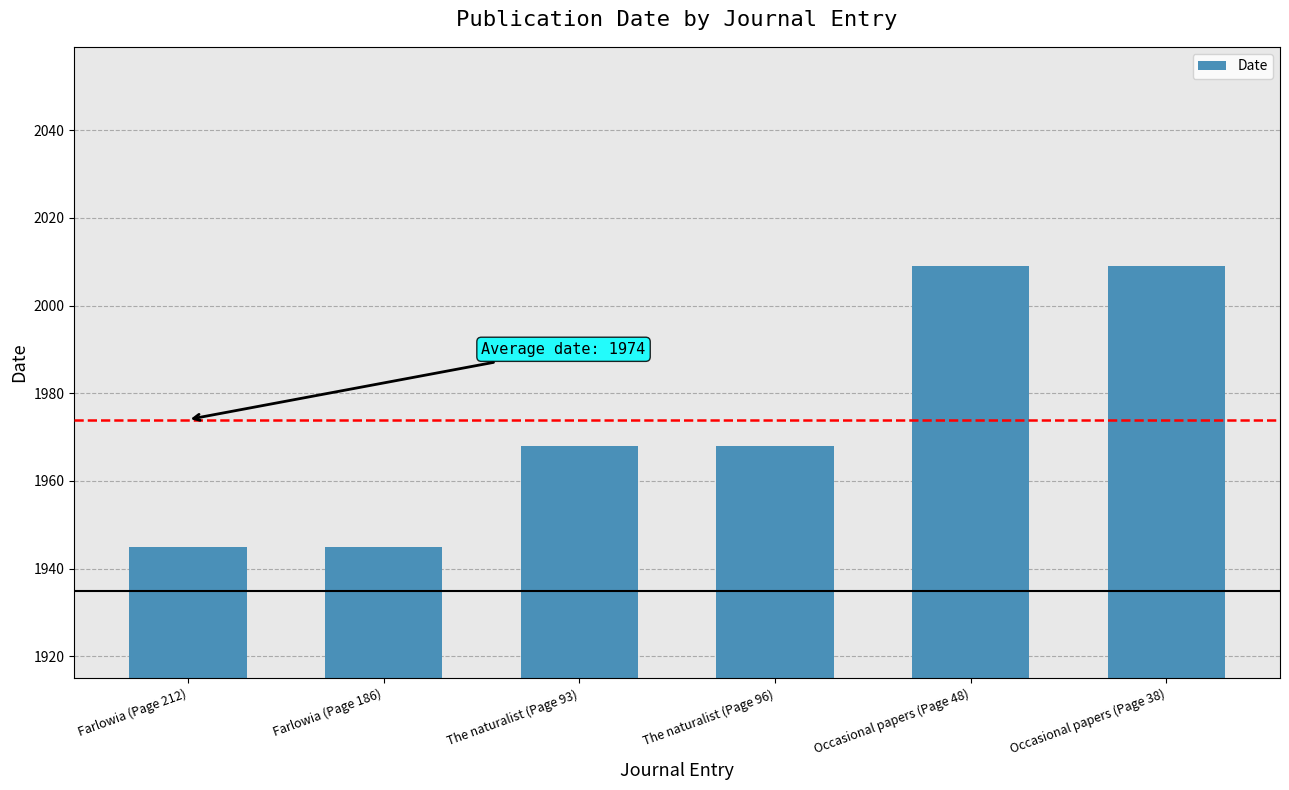

What is the difference between the maximum and second lowest values?

64